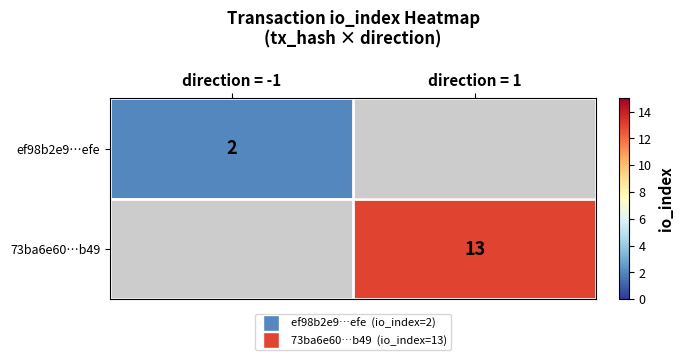

The value of 73ba6e60…b49 at direction = 1 is 13. True or false?

True